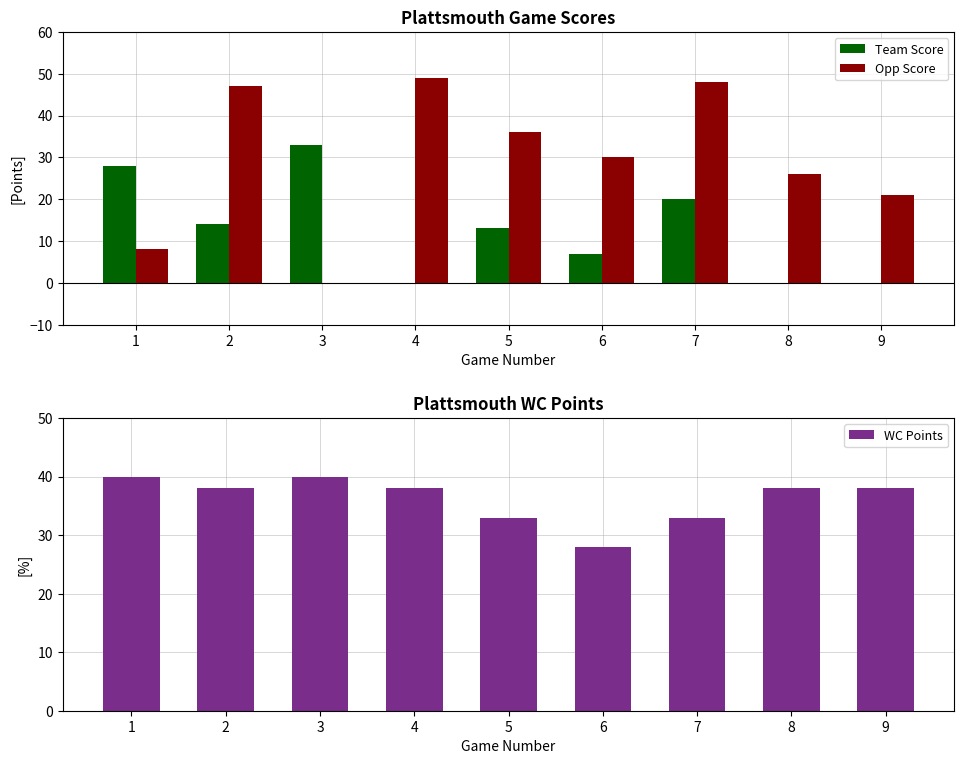

Rank the series by their maximum value, from lowest to highest.

Team Score, WC Points, Opp Score